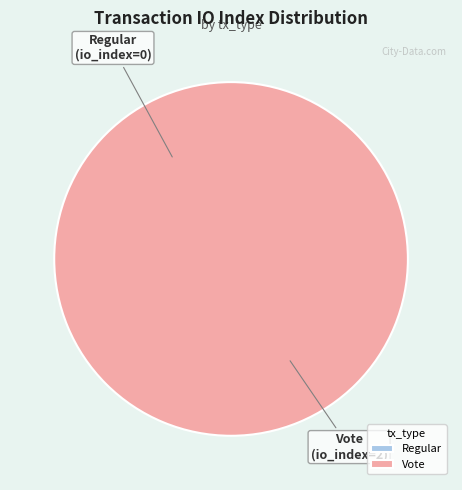

True or false: Regular accounts for 0% of the total.

True